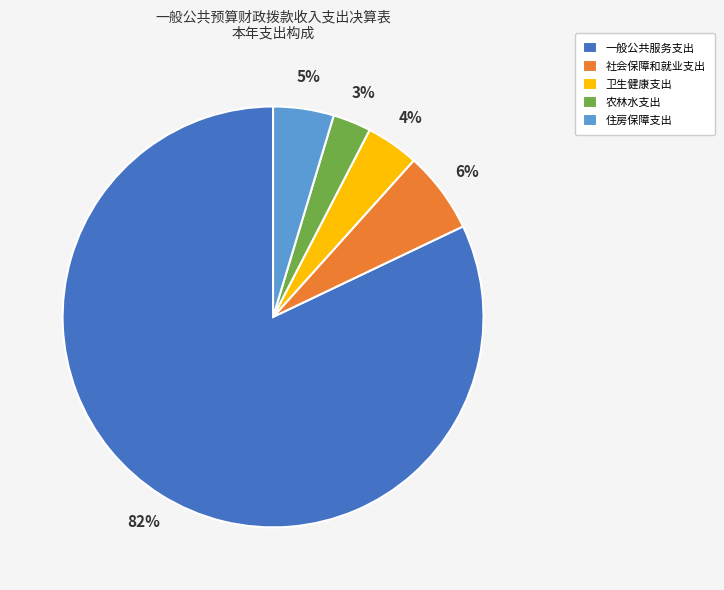

What is the ratio of the value at 社会保障和就业支出 to the value at 卫生健康支出?

1.5